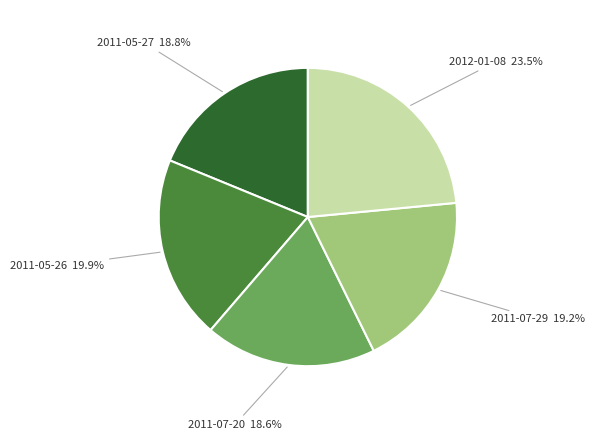

How many slices are in this pie chart?

5